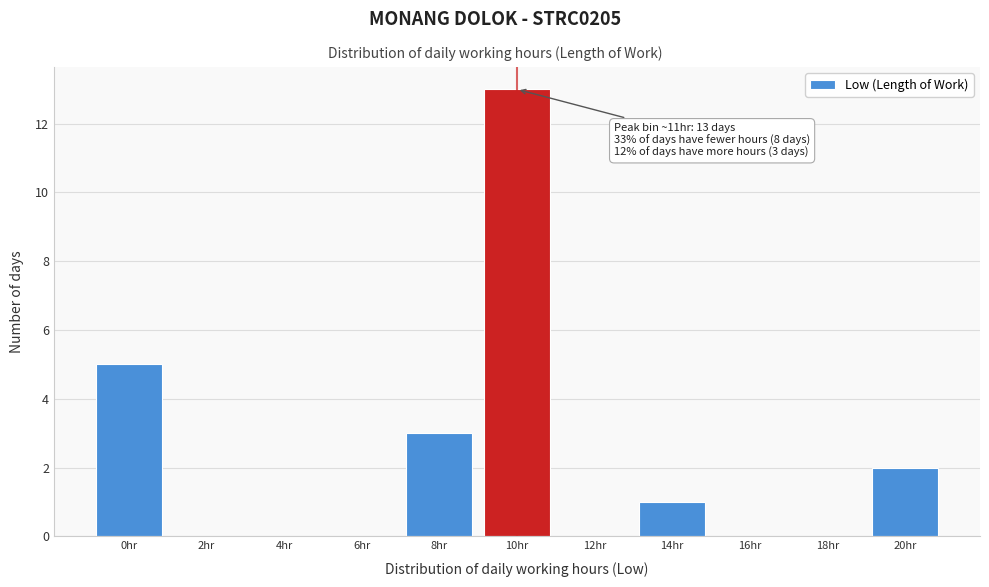

Reading left to right, list all the values displayed in this chart.

0hr=5	2hr=0	4hr=0	6hr=0	8hr=3	10hr=13	12hr=0	14hr=1	16hr=0	18hr=0	20hr=2